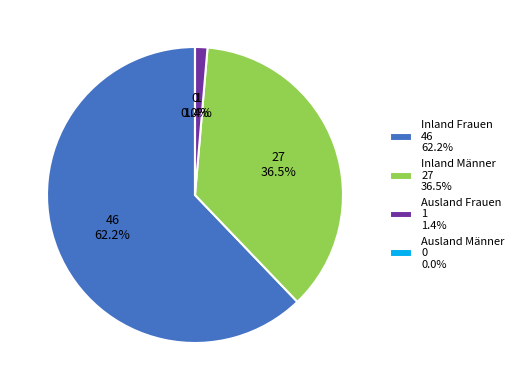

Rank the categories by value from highest to lowest.

Inland Frauen, Inland Männer, Ausland Frauen, Ausland Männer